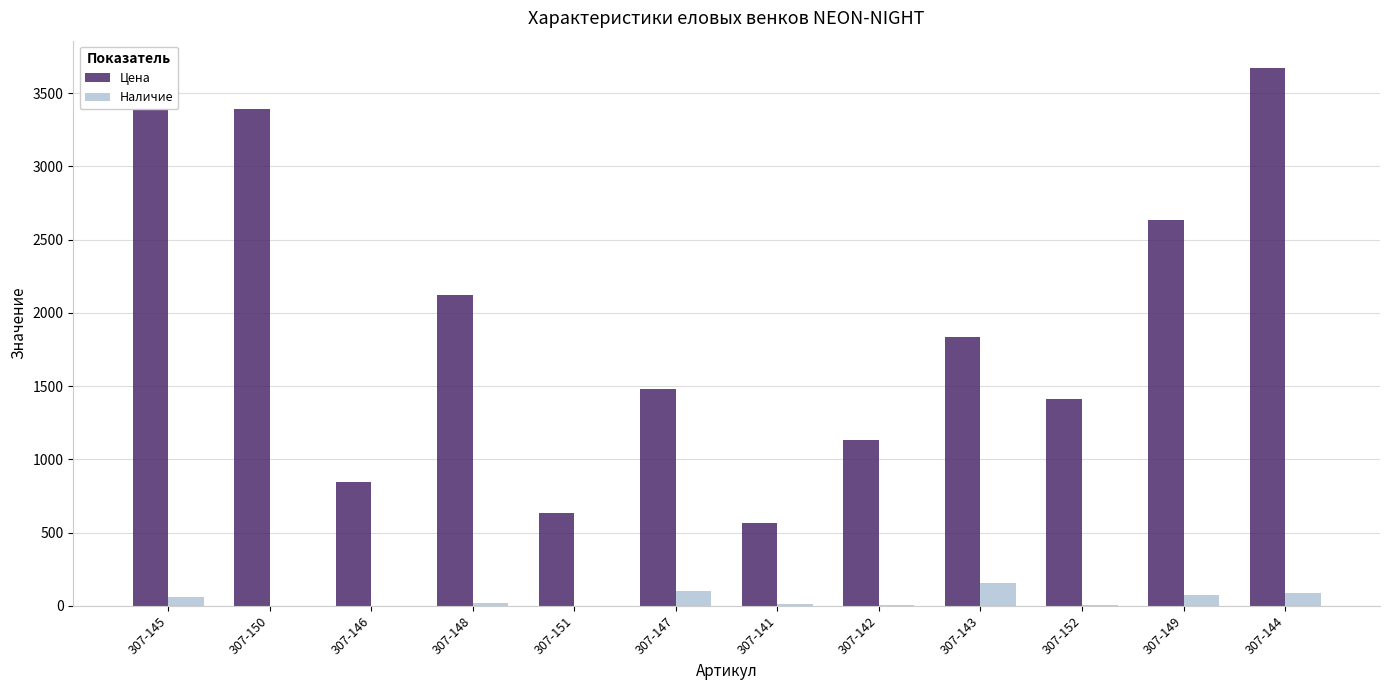

Reading left to right, what are all the values shown in this chart?

Цена: 307-145=3674.8	307-150=3392.1	307-146=847.0	307-148=2119.5	307-151=635.0	307-147=1483.2	307-141=564.2	307-142=1129.8	307-143=1836.7	307-152=1412.5	307-149=2633.0	307-144=3674.8
Наличие: 307-145=63.0	307-150=2.0	307-146=0.0	307-148=20.0	307-151=0.0	307-147=102.0	307-141=12.0	307-142=3.0	307-143=154.0	307-152=4.0	307-149=71.0	307-144=85.0